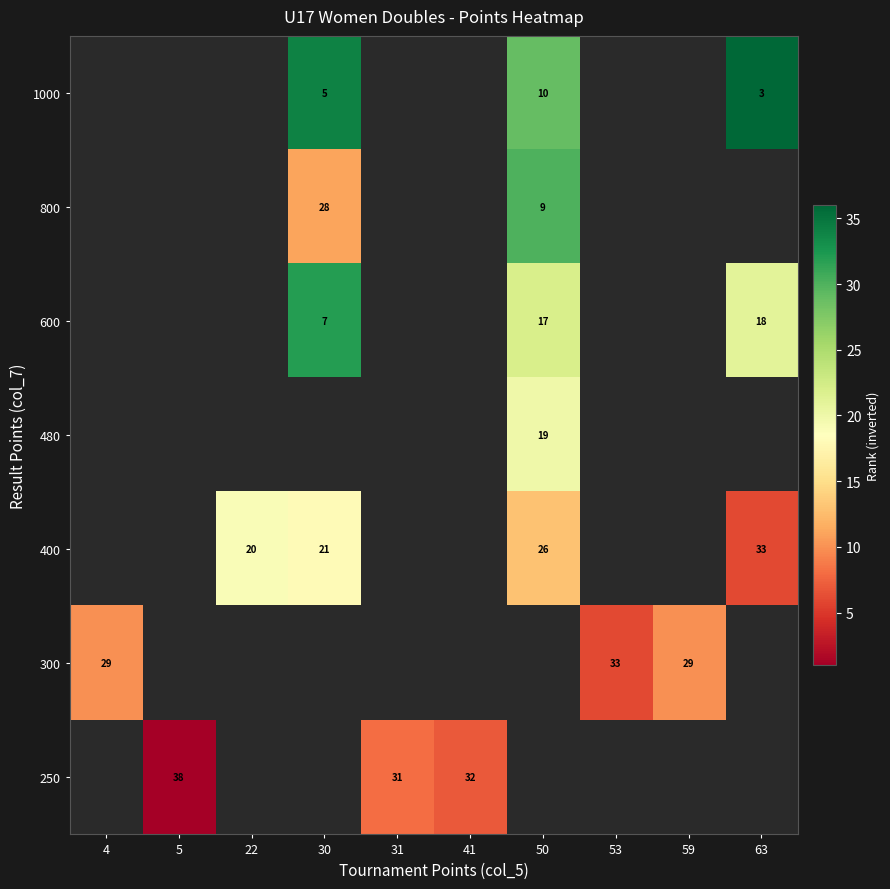

The value of 480 at 50 is 19. True or false?

True